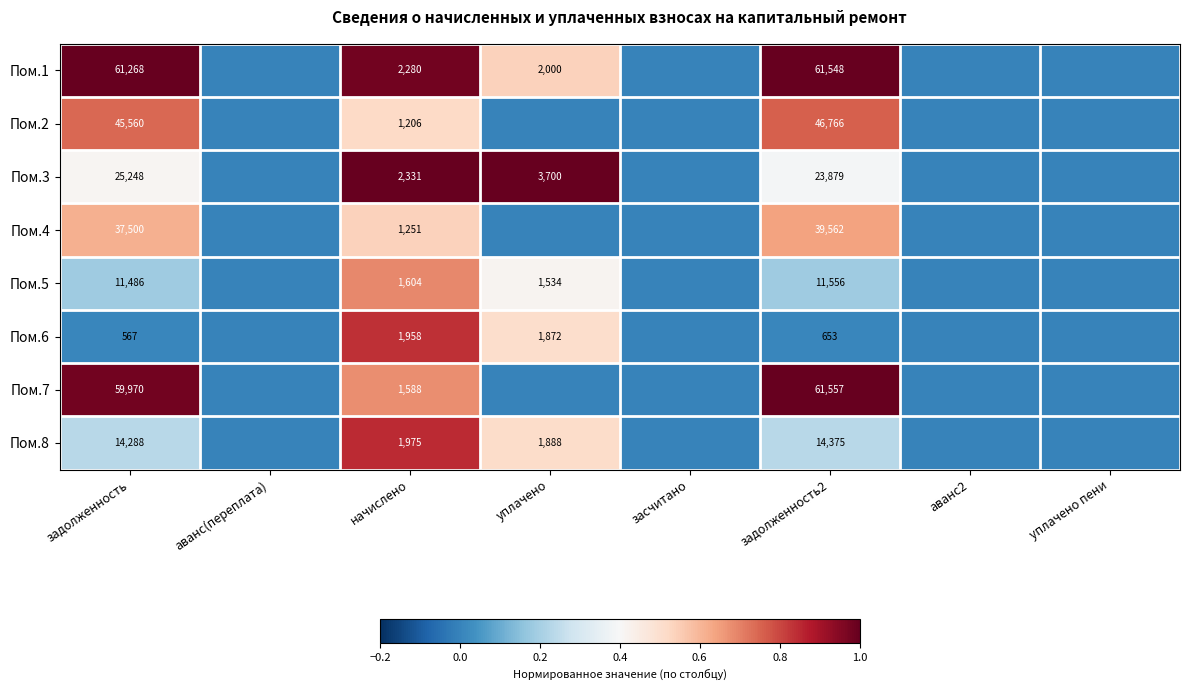

What is the spread (max minus min) of values at задолженность?

60701